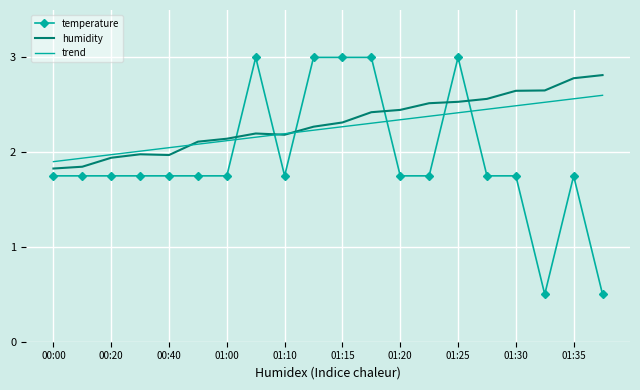

Which series has the widest spread of values?

temperature